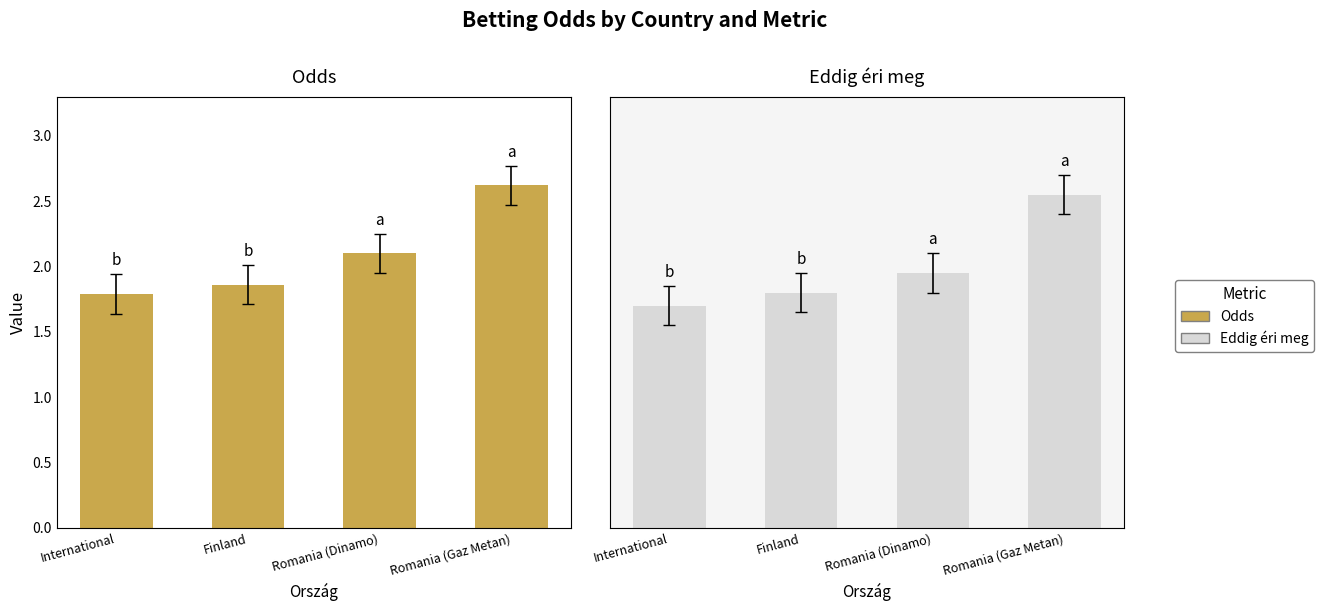

How many series are shown in this chart?

2